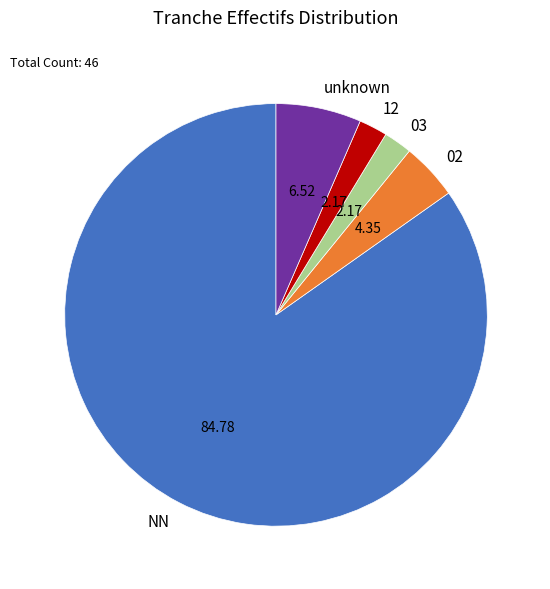

Between 12 and unknown, which is larger?

unknown